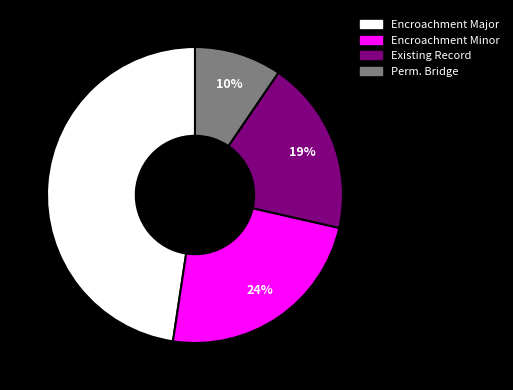

Is there any slice that represents more than half of the pie?

No